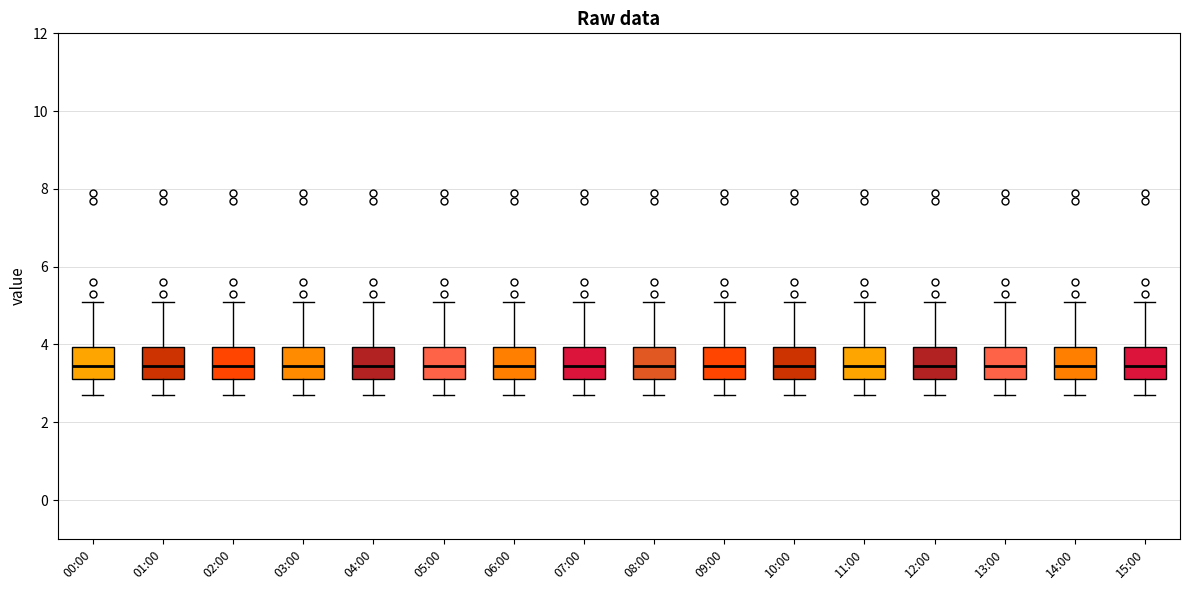

Where is the upper edge of the box for 04:00 on the y-axis? The values are not printed on the chart, so give them approximately, as read against the axis.

4.0